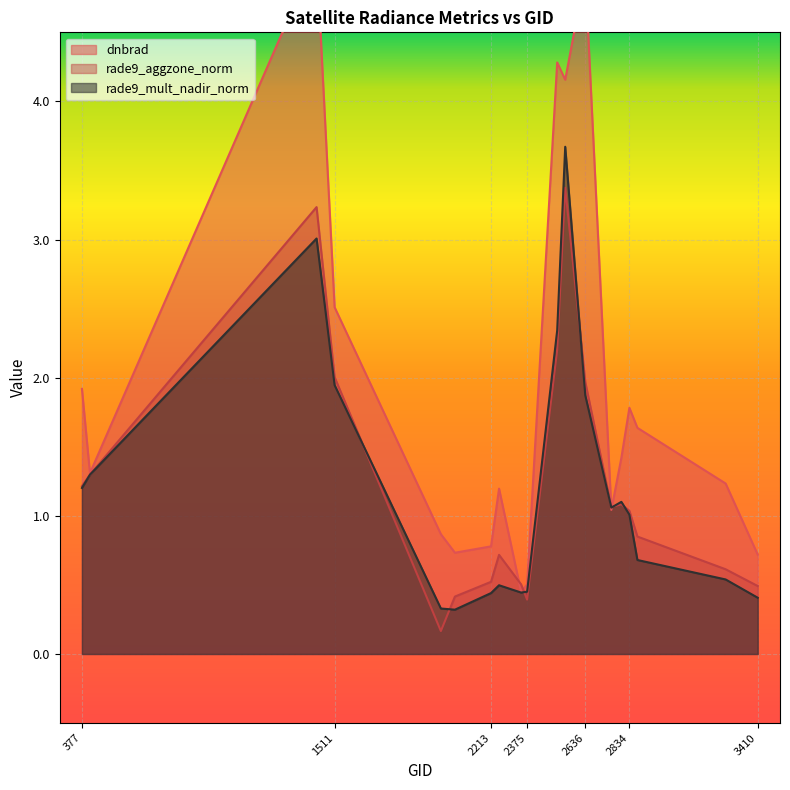

Reading right to left, extract all data points from this chart.

dnbrad: 3410=0.7	3266=1.2	2870=1.6	2834=1.8	2798=1.4	2753=1.0	2636=4.9	2546=4.2	2510=4.3	2375=0.5	2348=0.4	2249=1.2	2213=0.8	2051=0.7	1988=0.9	1511=2.5	1430=5.1	413=1.3	377=1.9
rade9_aggzone_norm: 3410=0.5	3266=0.6	2870=0.9	2834=1.0	2798=1.1	2753=1.1	2636=2.0	2546=3.4	2510=2.2	2375=0.4	2348=0.5	2249=0.7	2213=0.5	2051=0.4	1988=0.2	1511=2.0	1430=3.2	413=1.3	377=1.2
rade9_mult_nadir_norm: 3410=0.4	3266=0.5	2870=0.7	2834=1.0	2798=1.1	2753=1.1	2636=1.9	2546=3.7	2510=2.3	2375=0.5	2348=0.4	2249=0.5	2213=0.4	2051=0.3	1988=0.3	1511=1.9	1430=3.0	413=1.3	377=1.2